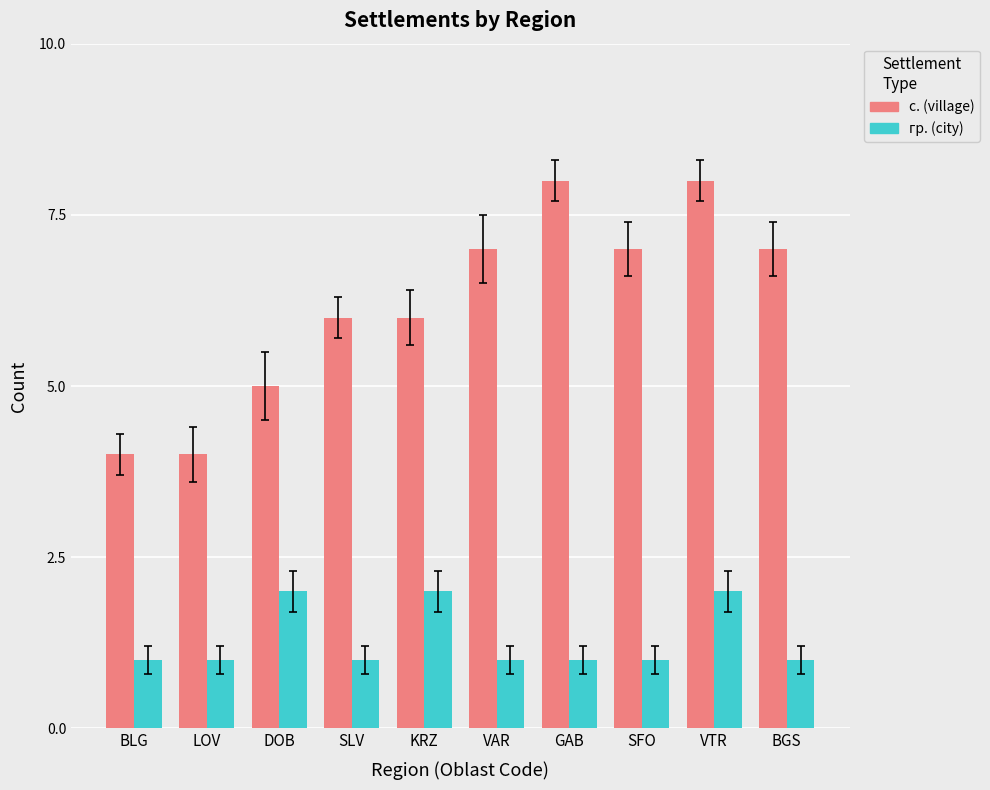

Which series changed the most between BLG and VAR?

с. (village)